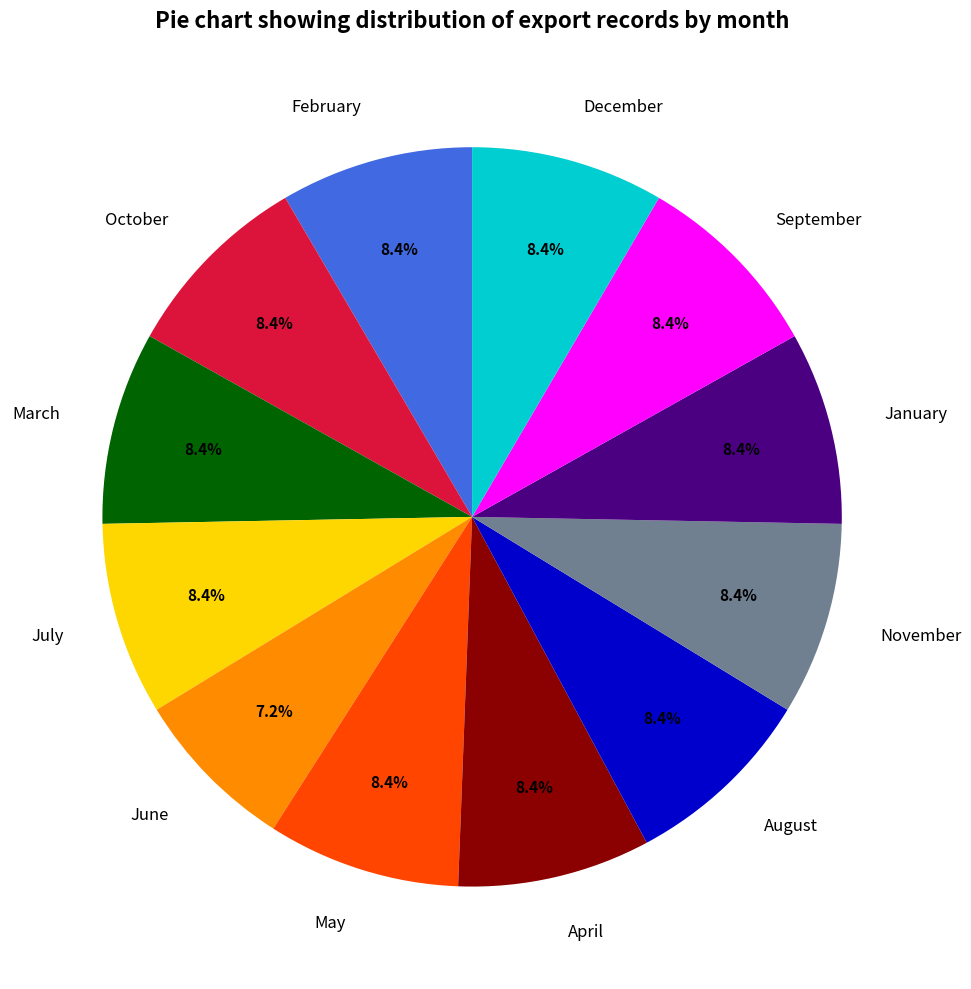

How much of the chart is everything except May?

91.6%